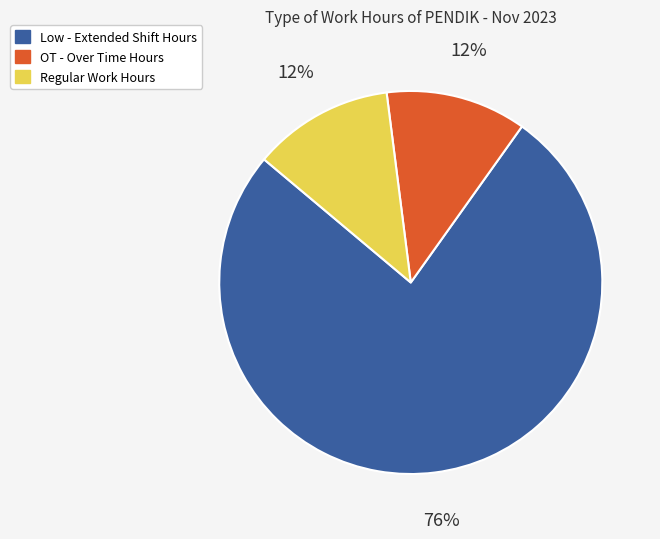

Count the number of slices in the pie.

3